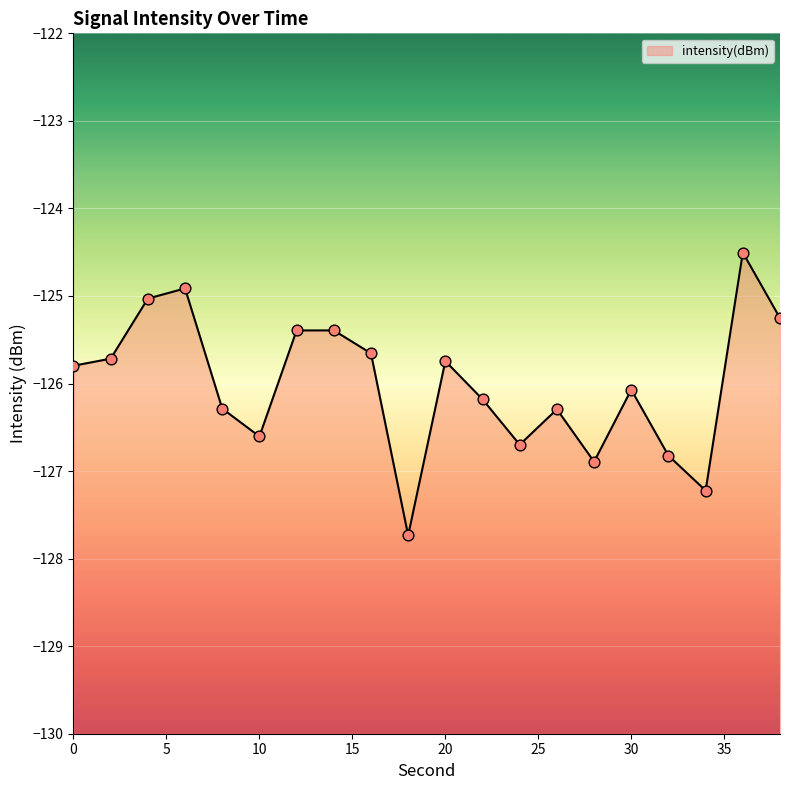

Which has a higher value, 2 or 4?

4